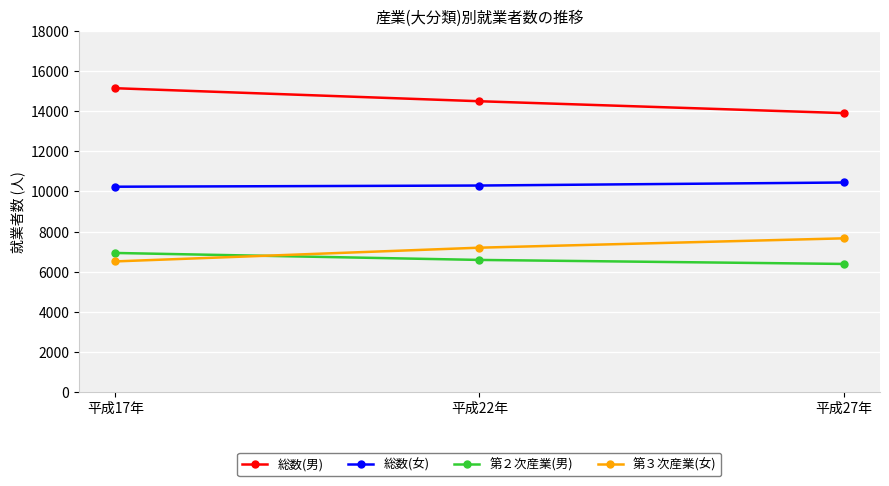

What is the difference between the highest and lowest values at 平成17年?

8630